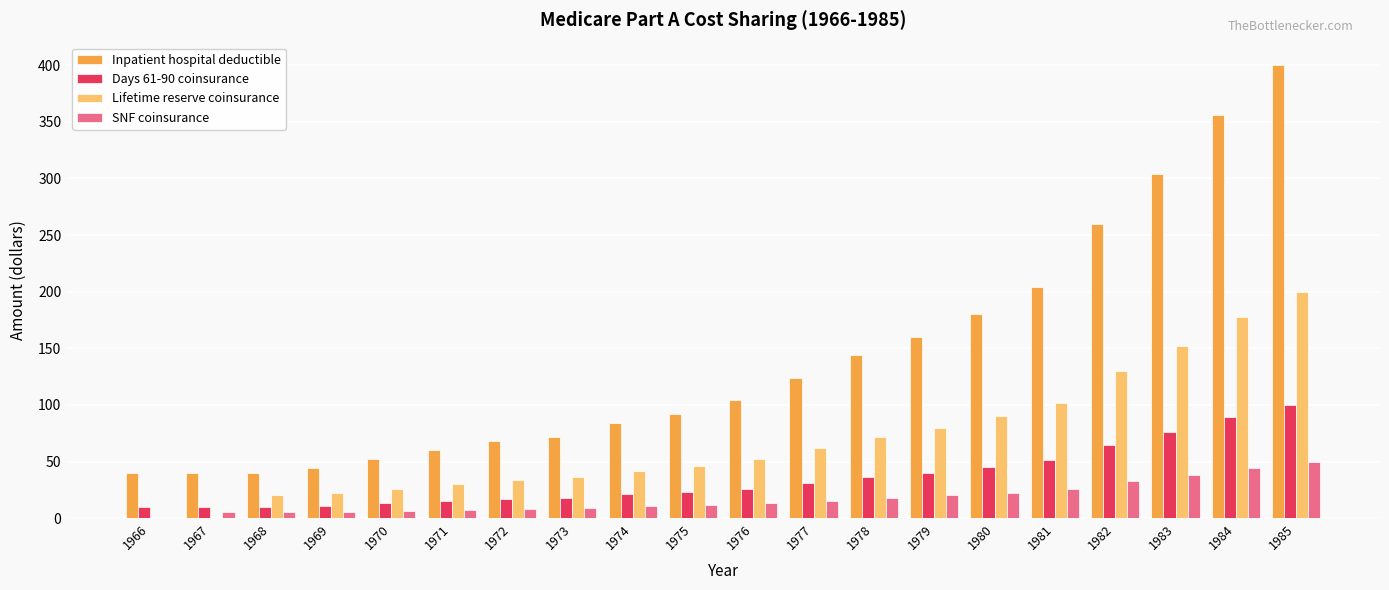

Which series has the widest spread of values?

Inpatient hospital deductible